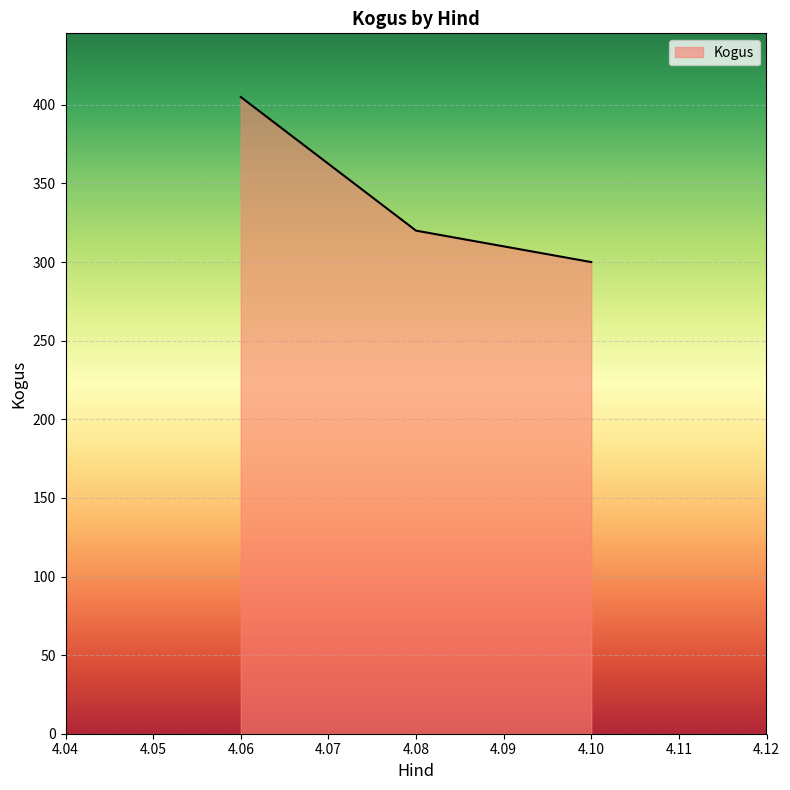

What is the average value?

342